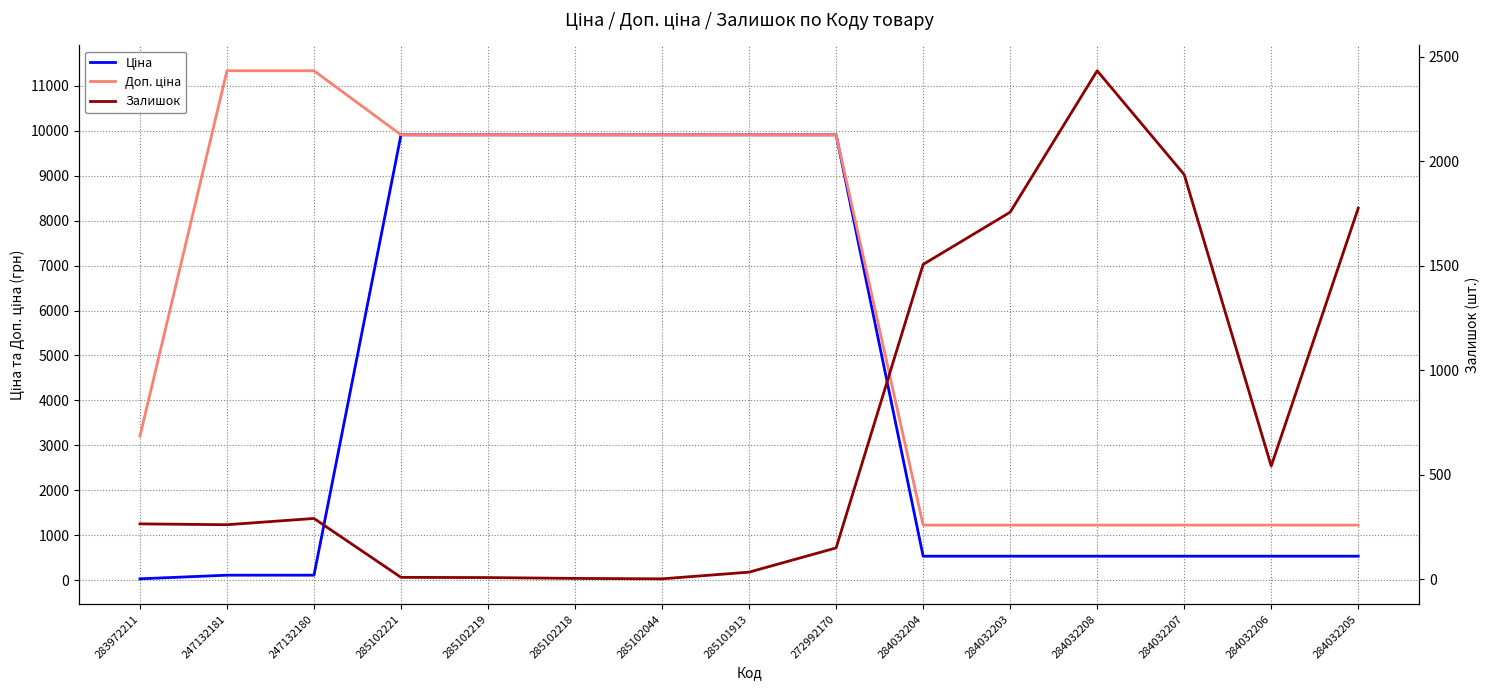

Where is the first local maximum for Залишок?

247132180